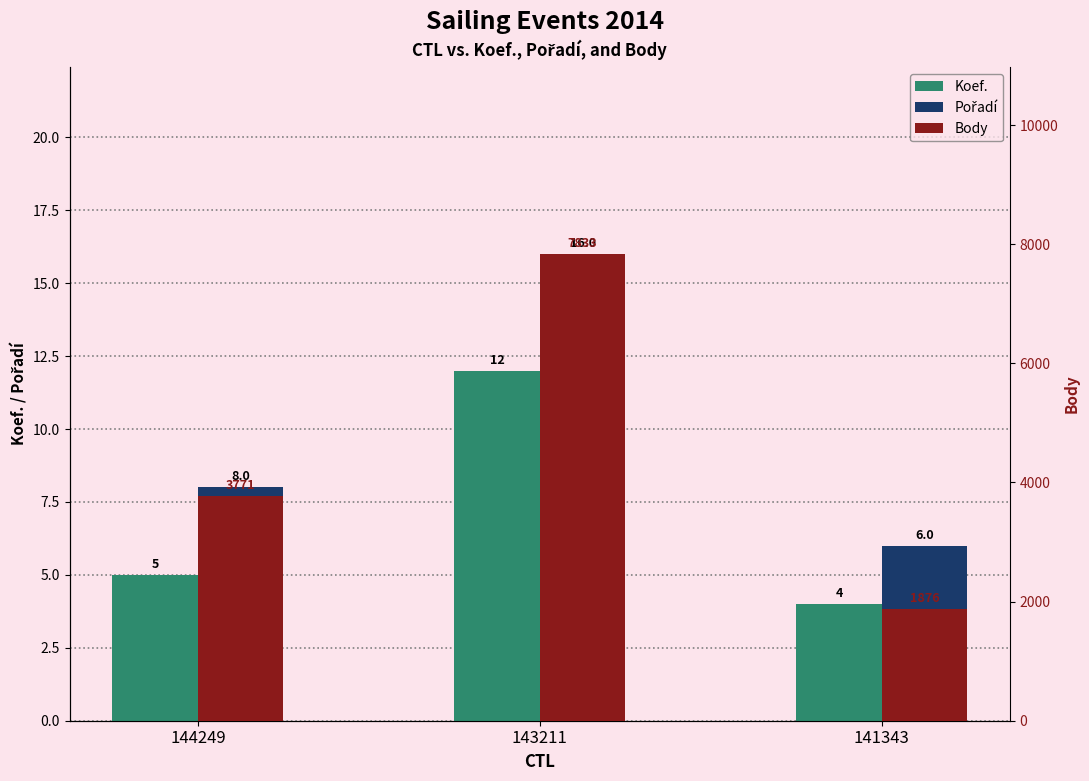

At which category does the chart reach its minimum across all series?

141343